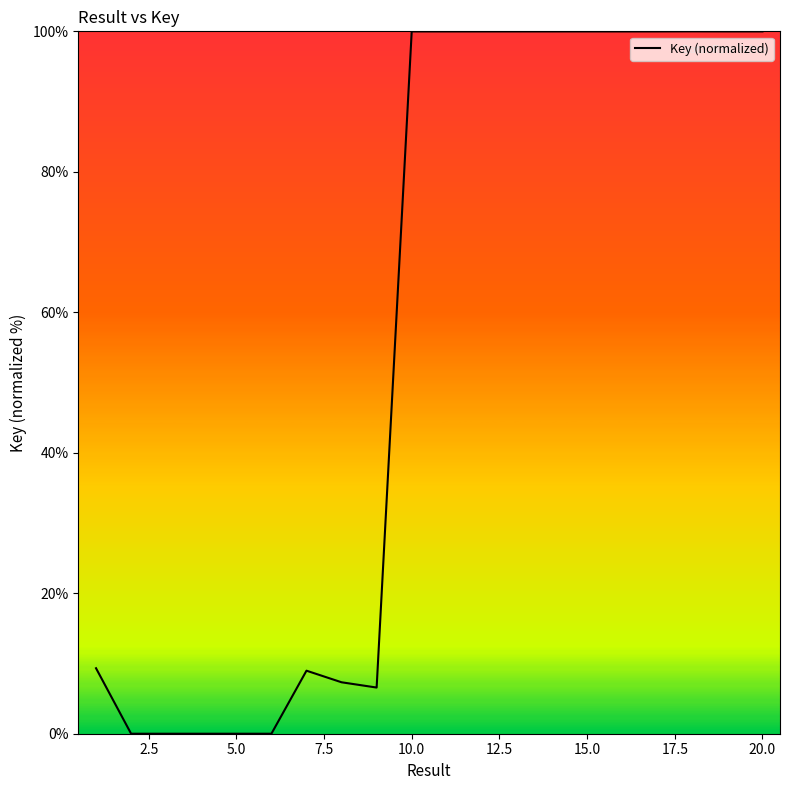

What is the greatest value displayed?

100.0